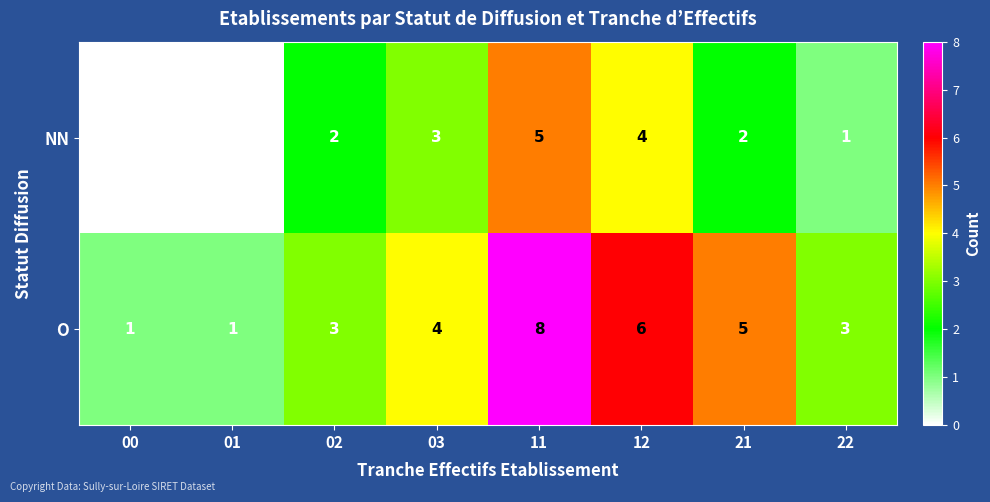

How many O values are between 3 and 6?

5